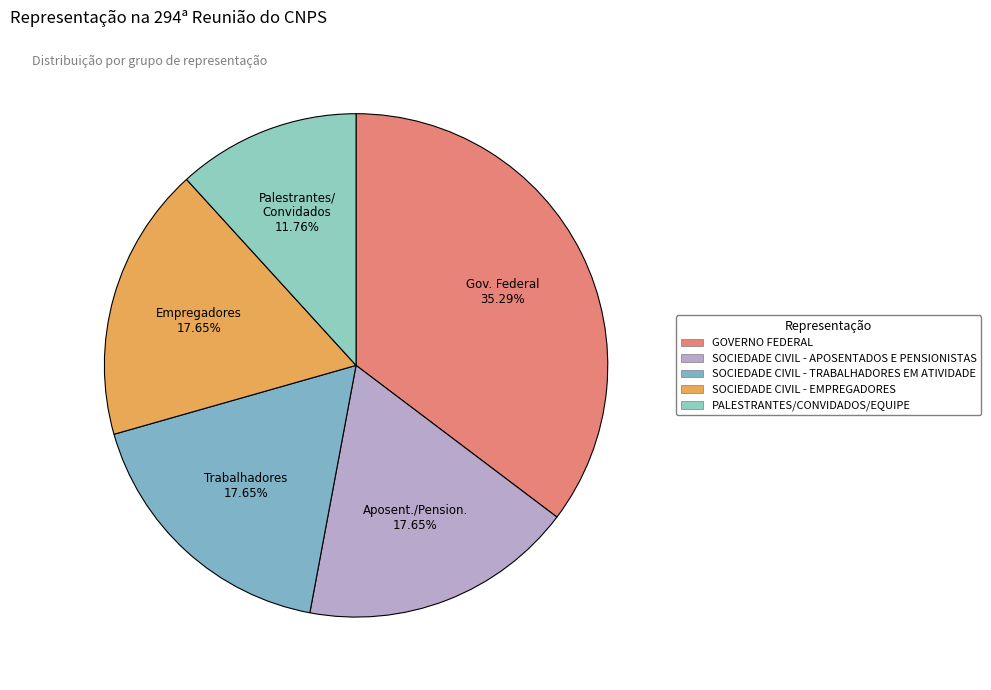

To the nearest percent, what is the average slice percentage?

20%